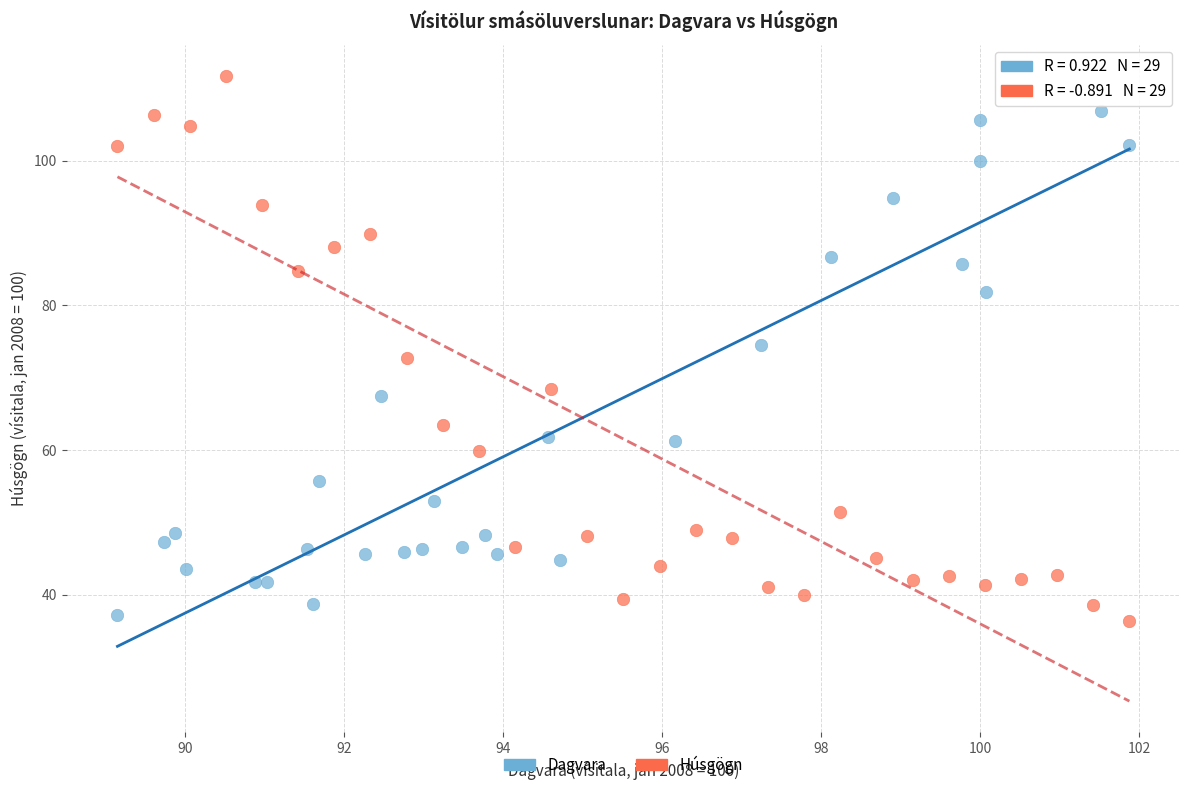

Which series reaches the maximum Y coordinate?

Húsgögn